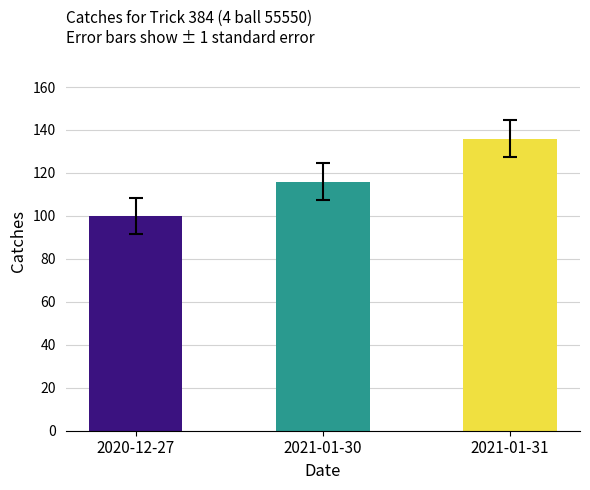

List the labels in order of value, largest first.

2021-01-31, 2021-01-30, 2020-12-27